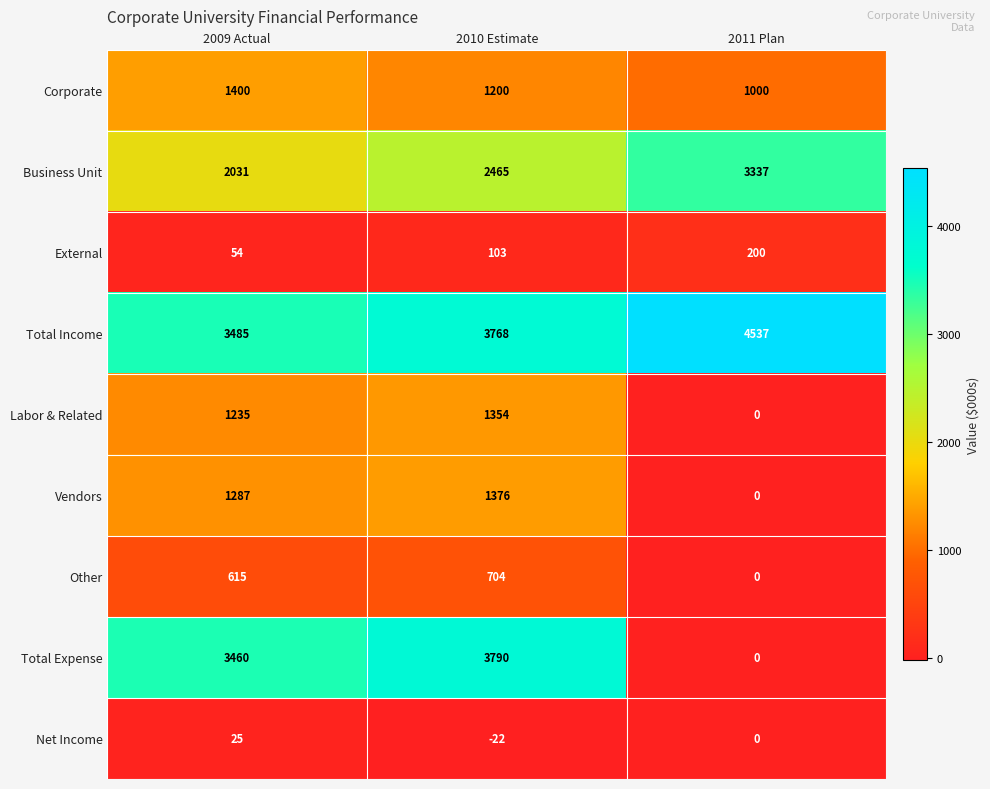

Which series changed the most between 2009 Actual and 2010 Estimate?

Business Unit